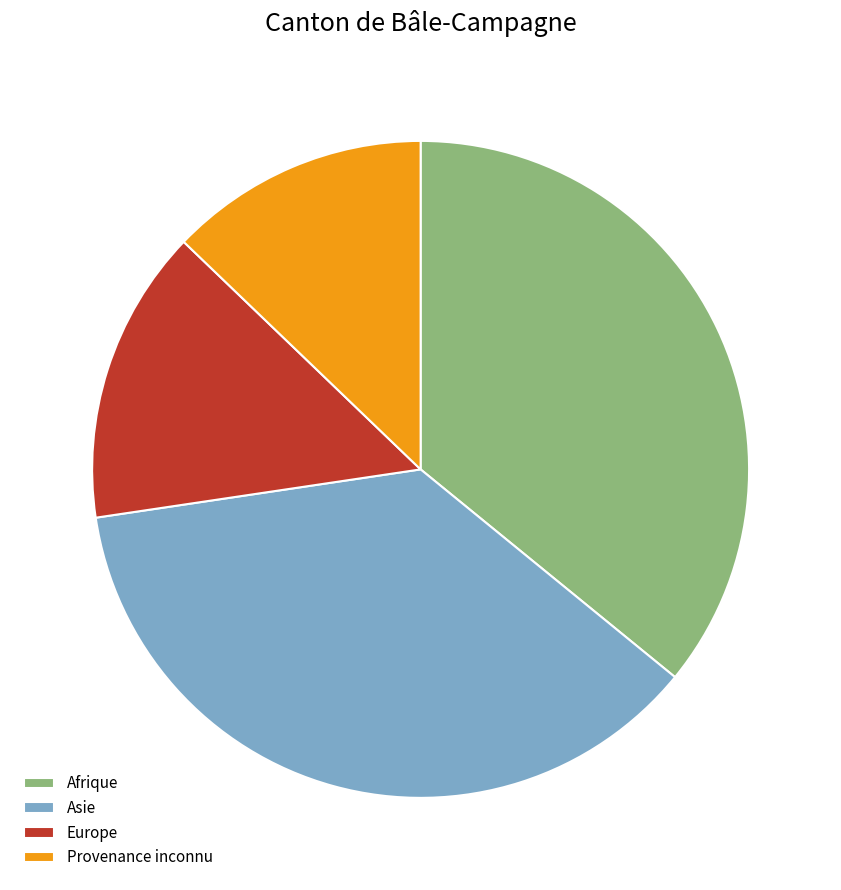

How many slices are in this pie chart?

4